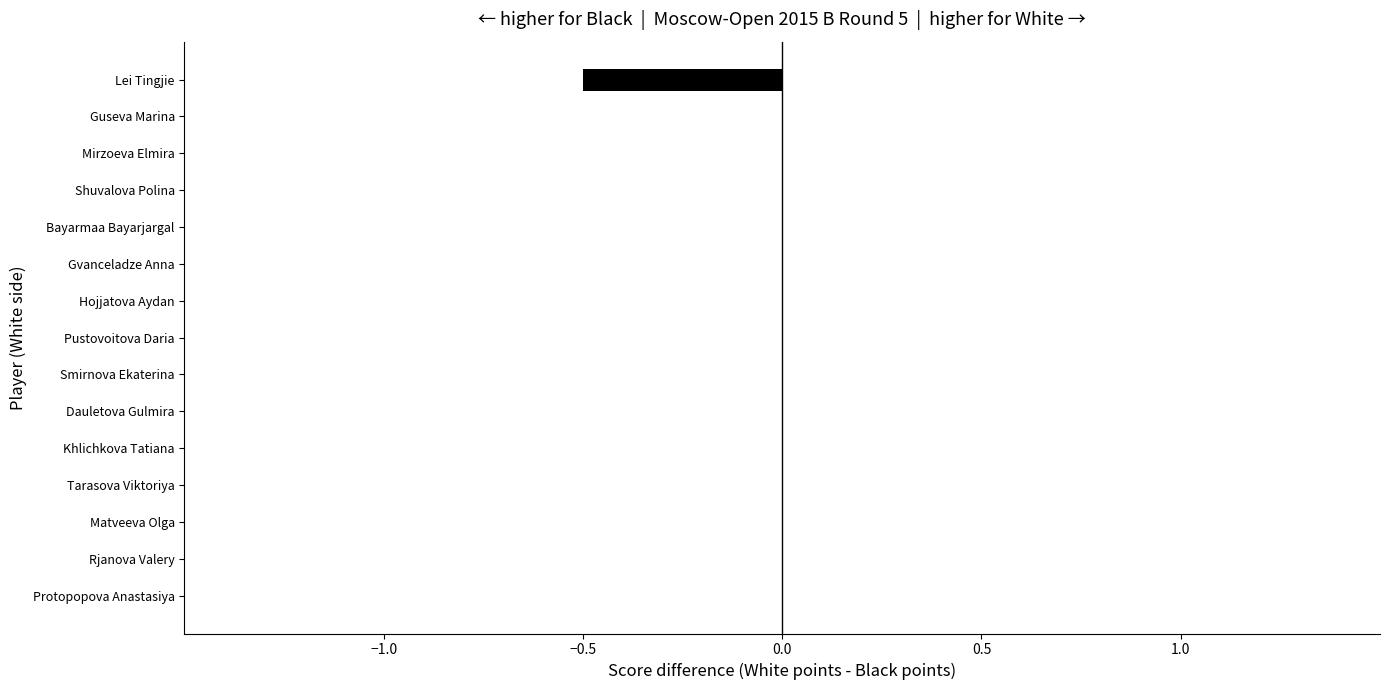

True or false: the data shows 0.0 at Khlichkova Tatiana.

True